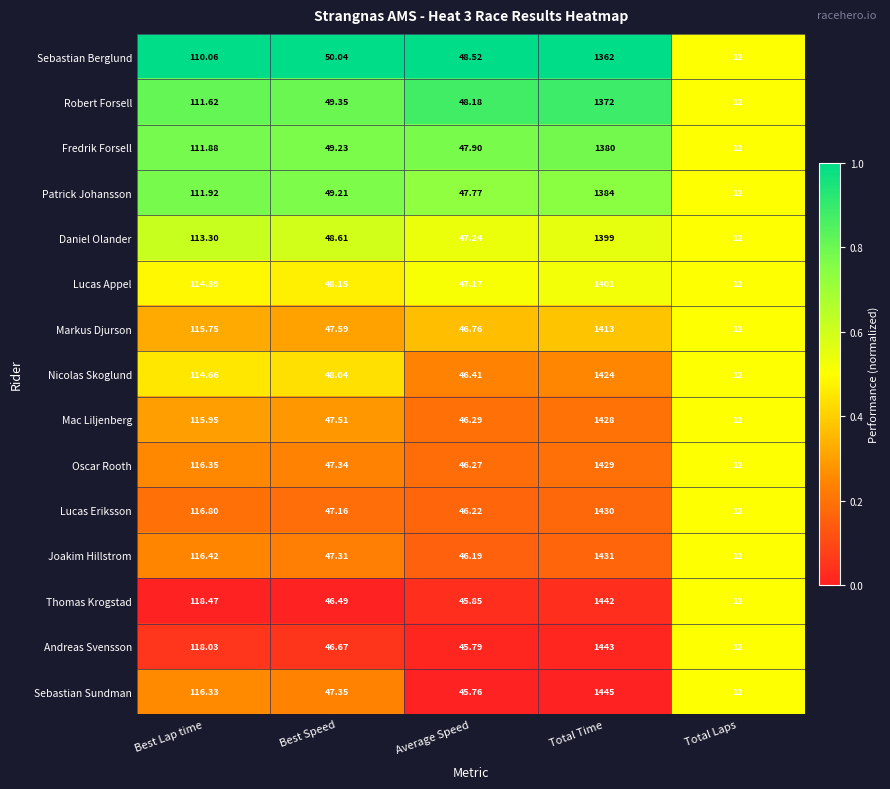

At which category does the chart reach its peak across all series?

Total Time